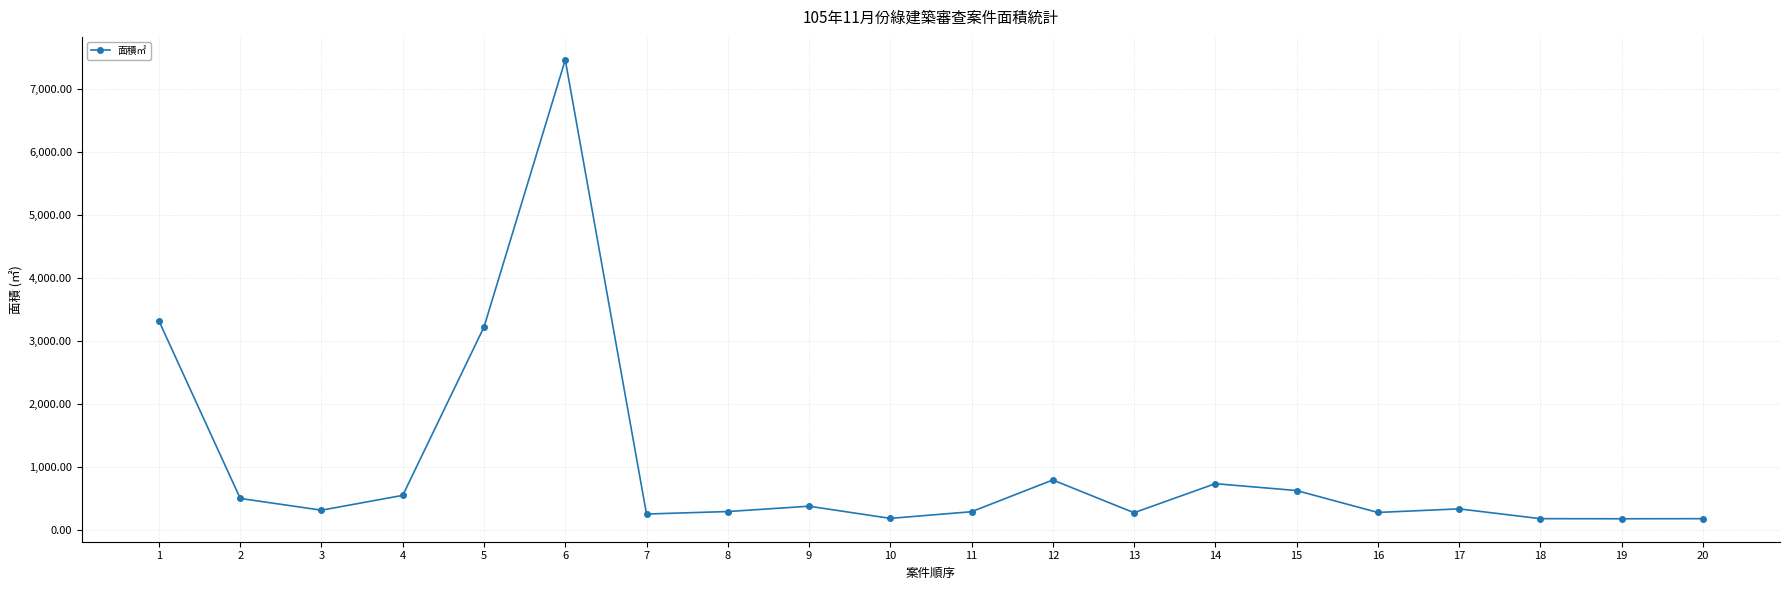

The value at 7 is 250.8. True or false?

True